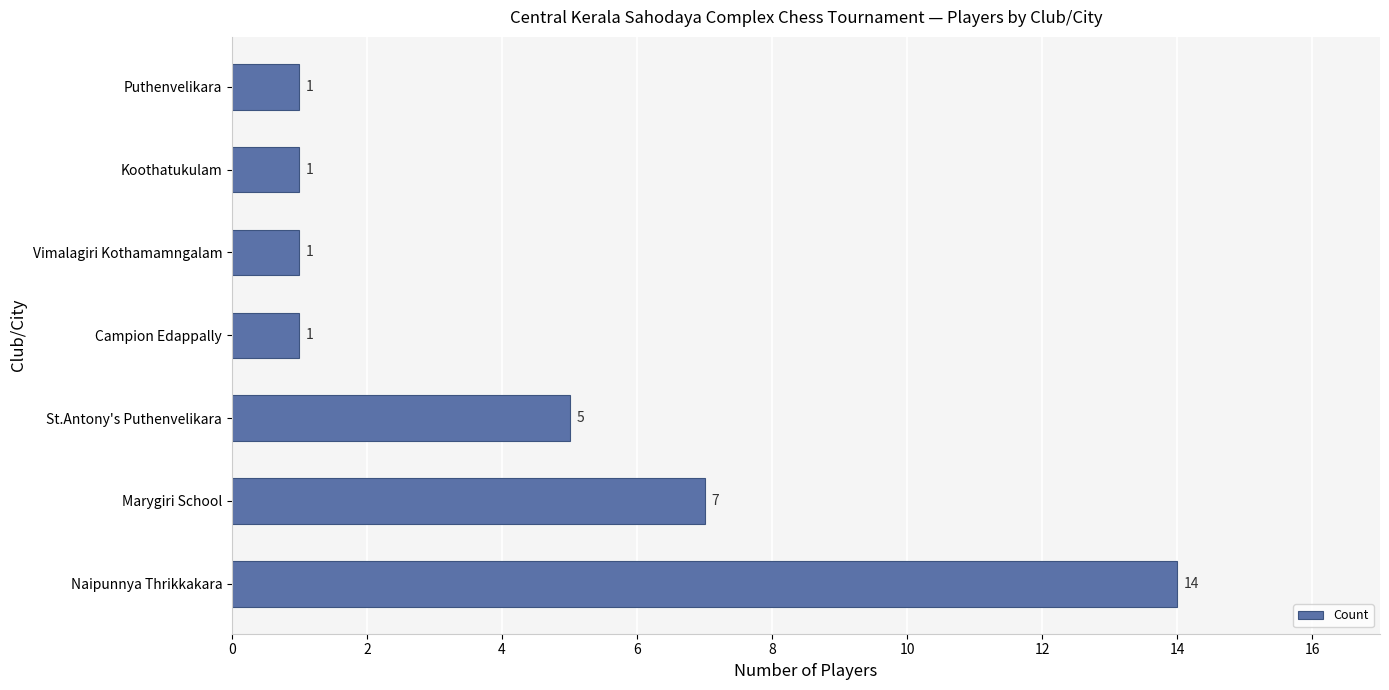

What is the difference between the maximum and second lowest values?

13